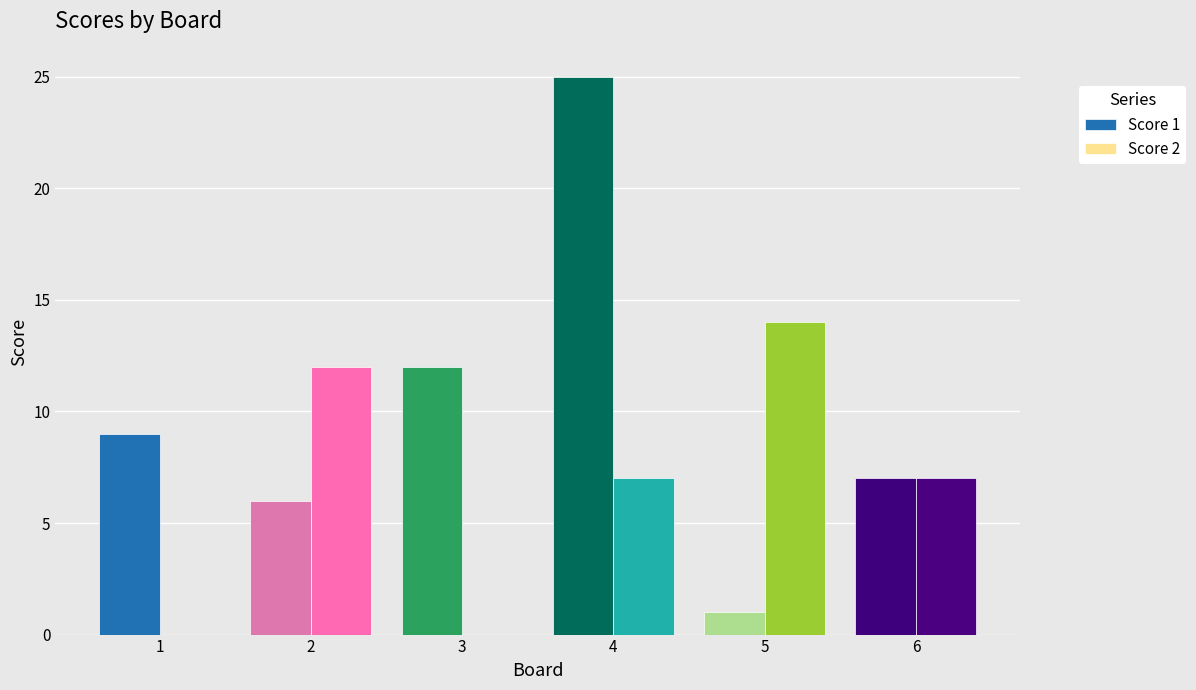

Count the number of data series in this chart.

2